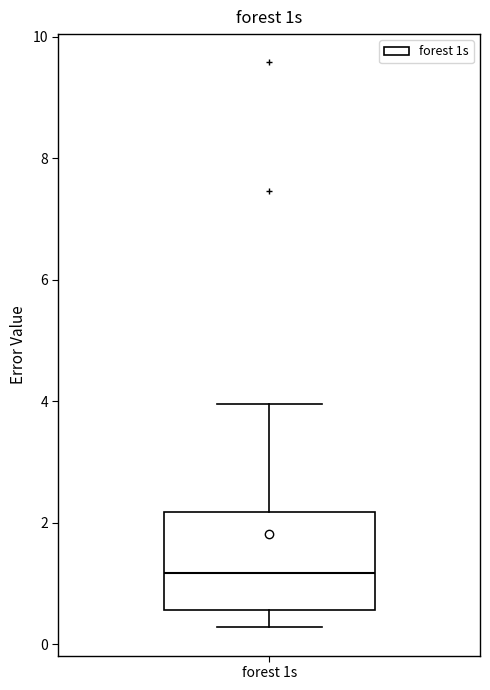

Where is the lower edge of the box for forest 1s on the y-axis? The values are not printed on the chart, so give them approximately, as read against the axis.

0.6